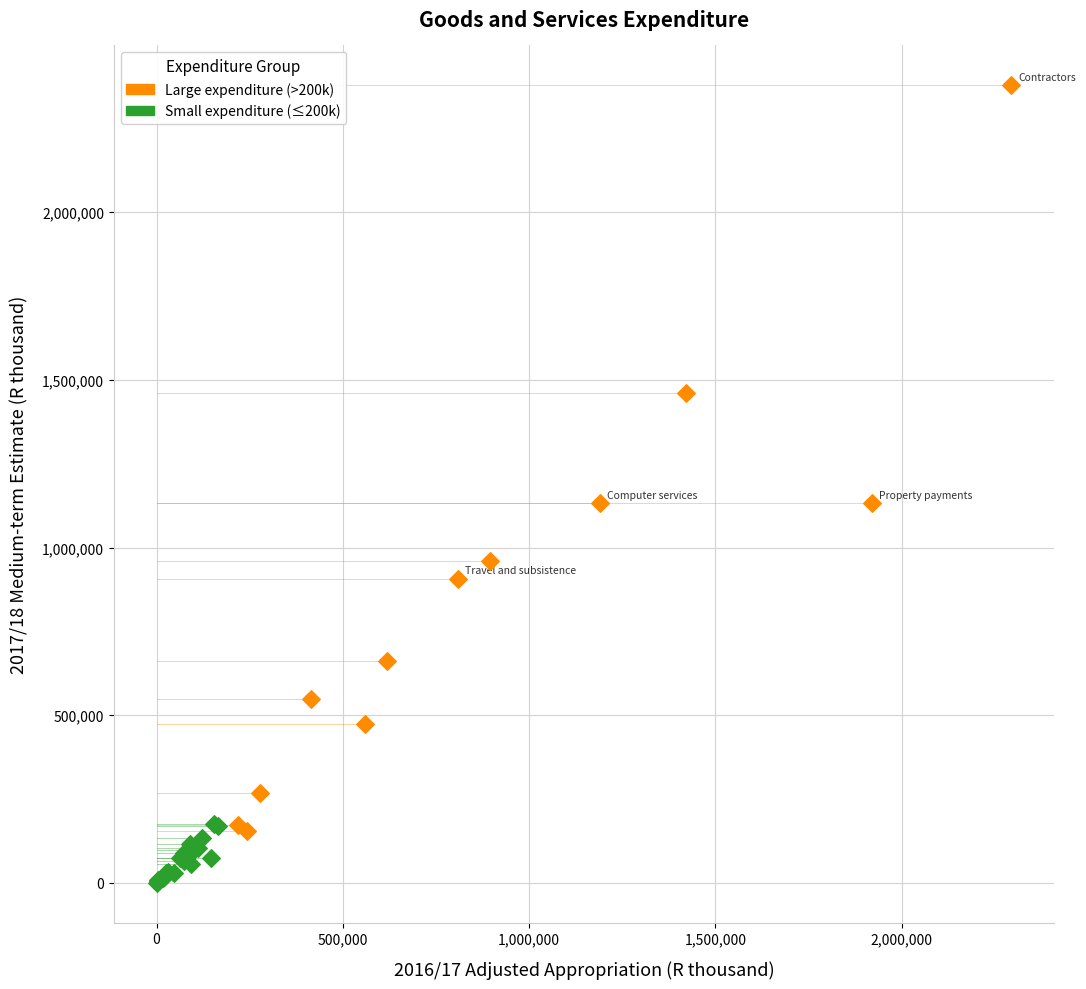

Which series has the widest spread of Y values?

Large expenditure (>200k)